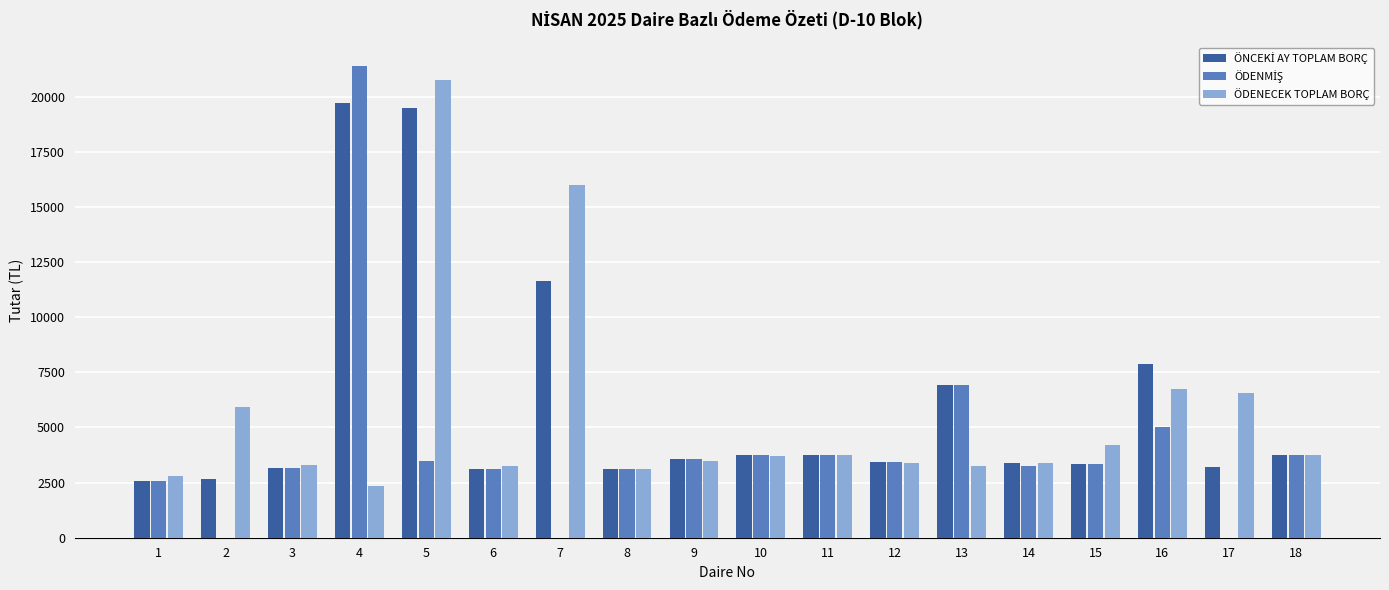

Where does the ÖDENECEK TOPLAM BORÇ series first go above 3721?

2